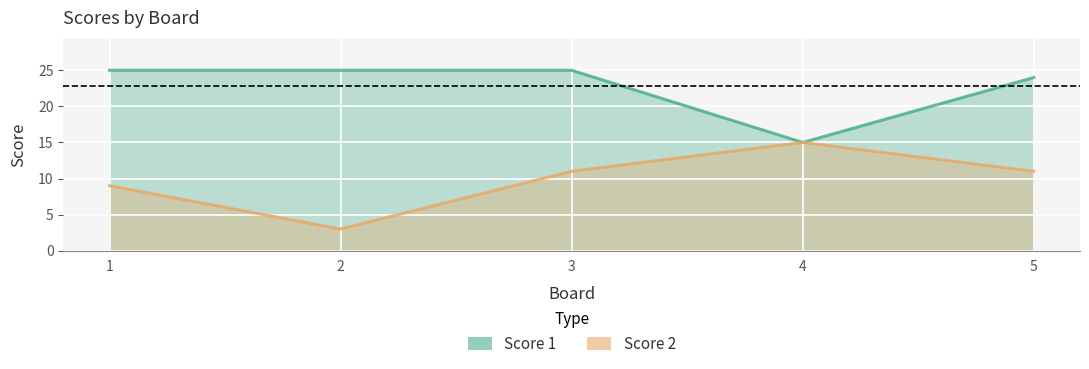

List the series in order of their overall mean, lowest first.

Score 2, Score 1